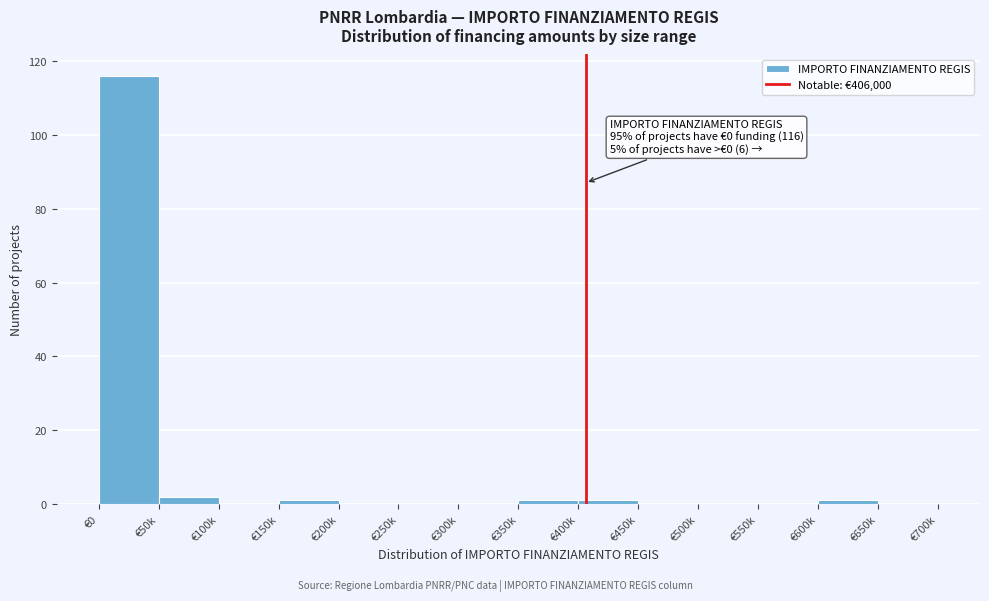

Reading right to left, what are all the values shown in this chart?

€650k=0	€600k=1	€550k=0	€500k=0	€450k=0	€400k=1	€350k=1	€300k=0	€250k=0	€200k=0	€150k=1	€100k=0	€50k=2	€0=116